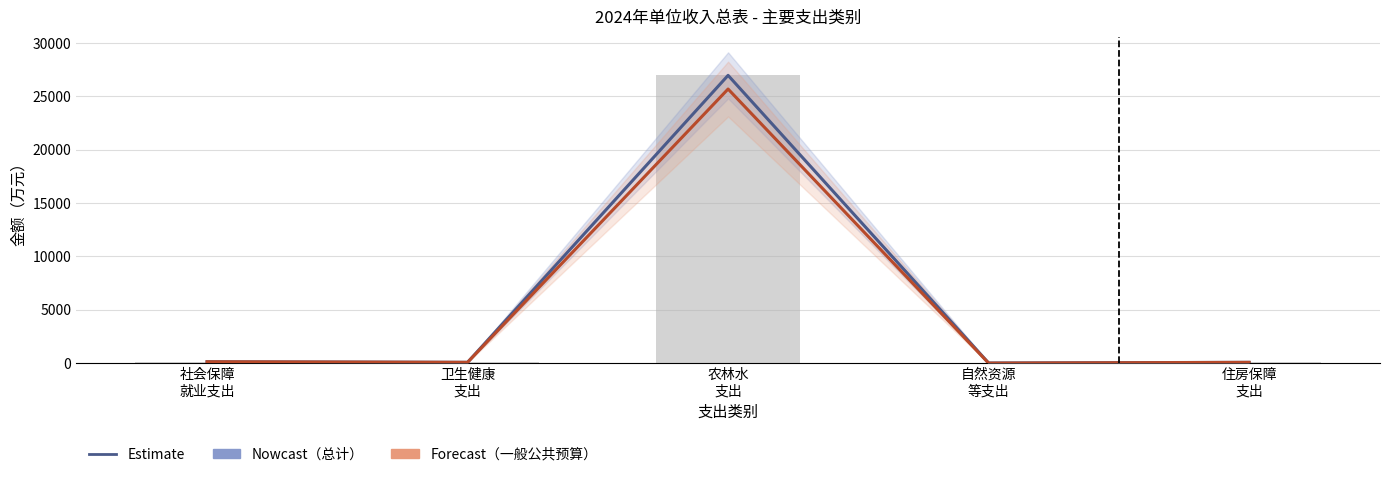

The value of 一般公共预算拨款收入（Forecast） at 社会保障
就业支出 is 129.3. True or false?

True